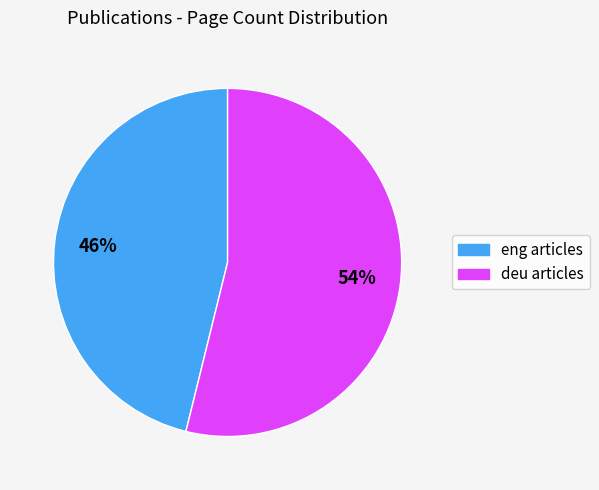

Does any single category account for the majority?

Yes